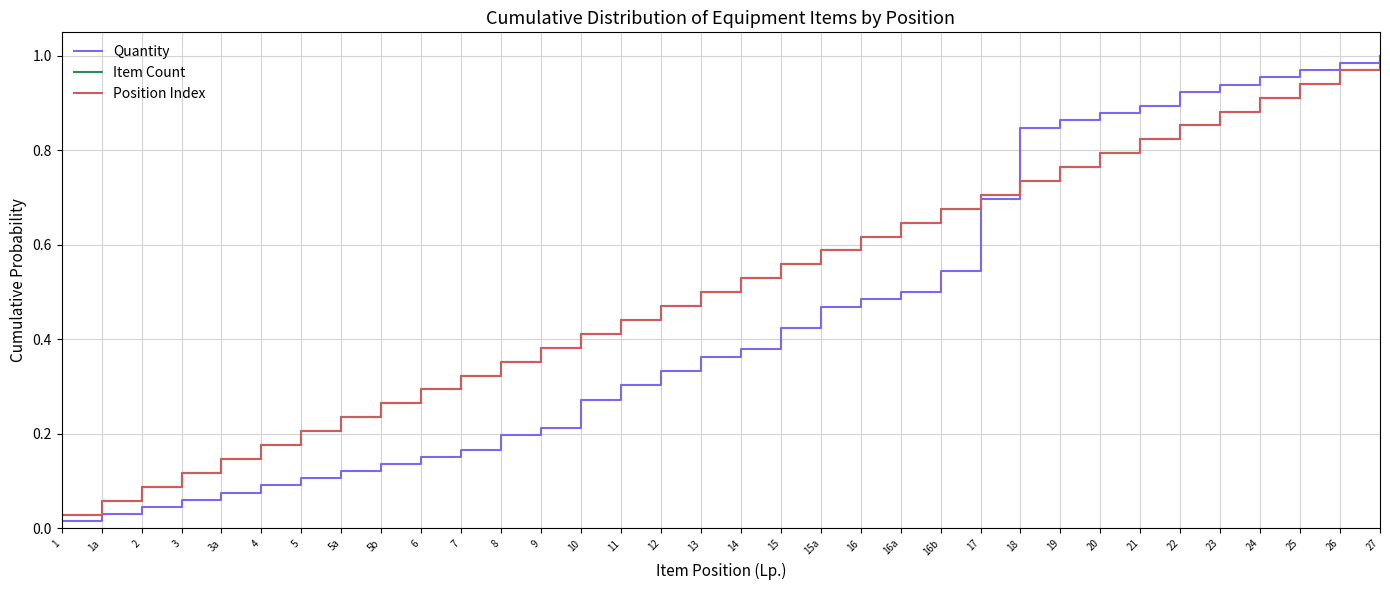

Does the chart display data point markers on the line(s)?

No